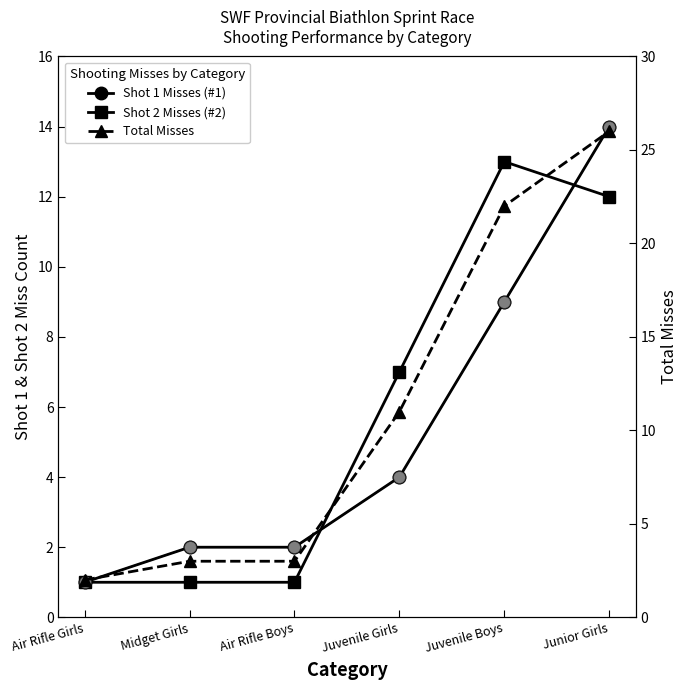

What is the label of the 4th point from the left?

Juvenile Girls